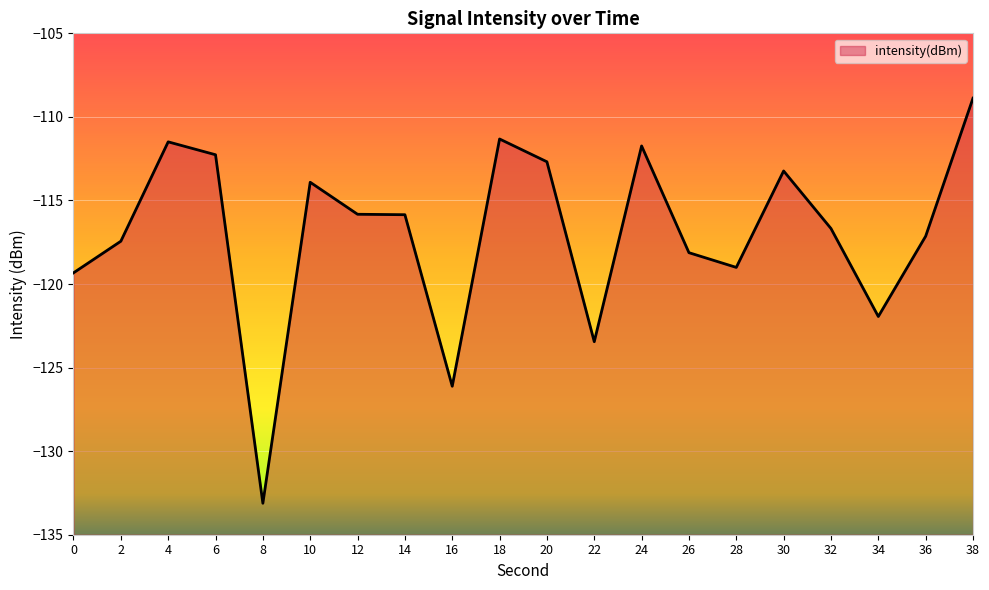

At which category does the chart reach its minimum across all series?

8